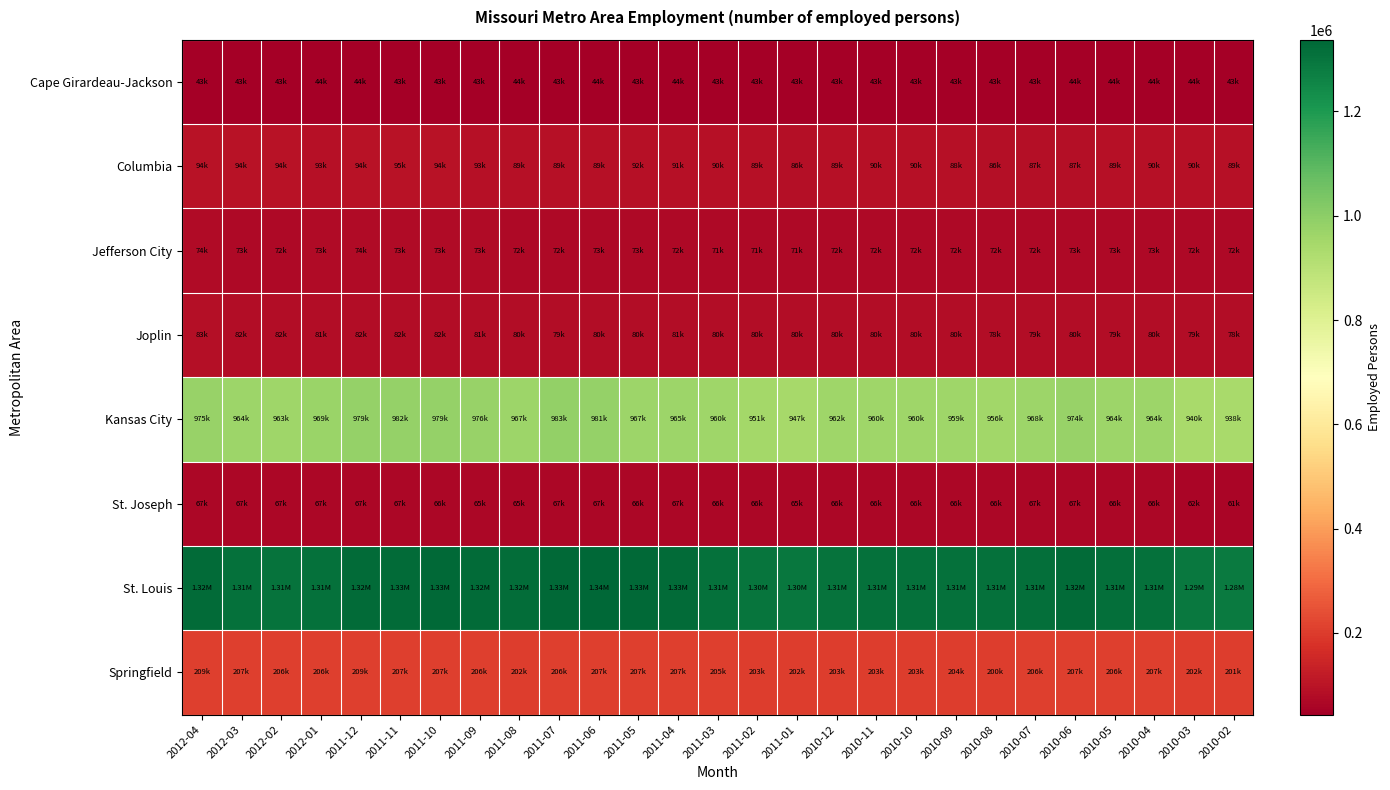

What is the difference between the highest and lowest values at 2011-12?

1278468